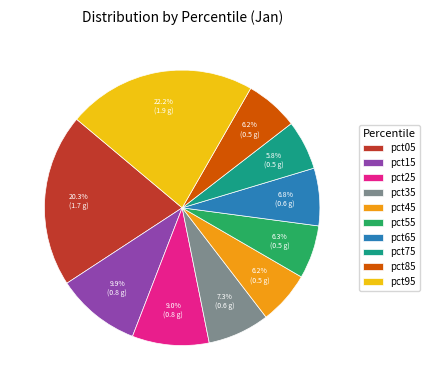

Which category has the biggest portion of the pie?

pct95